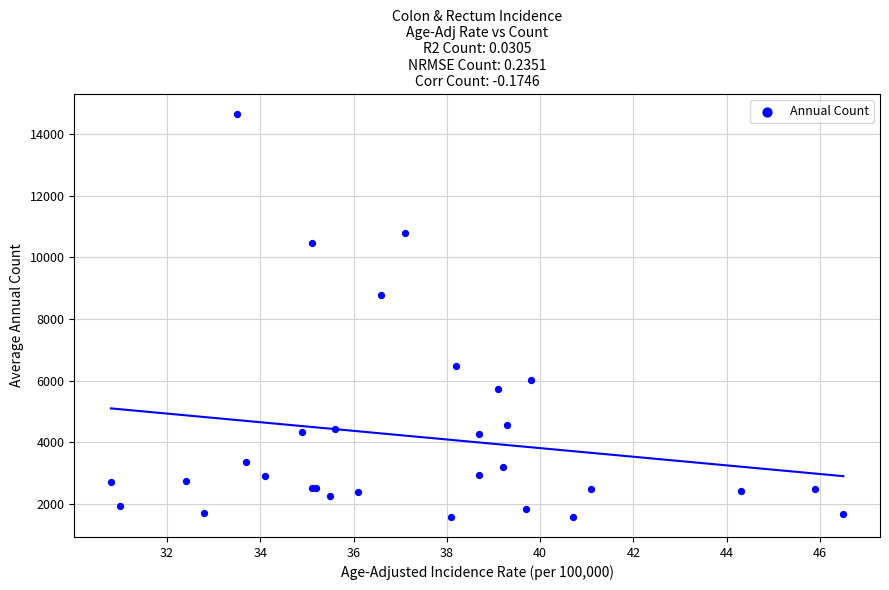

What Y value in the scatter plot is closest to 8114?

8793